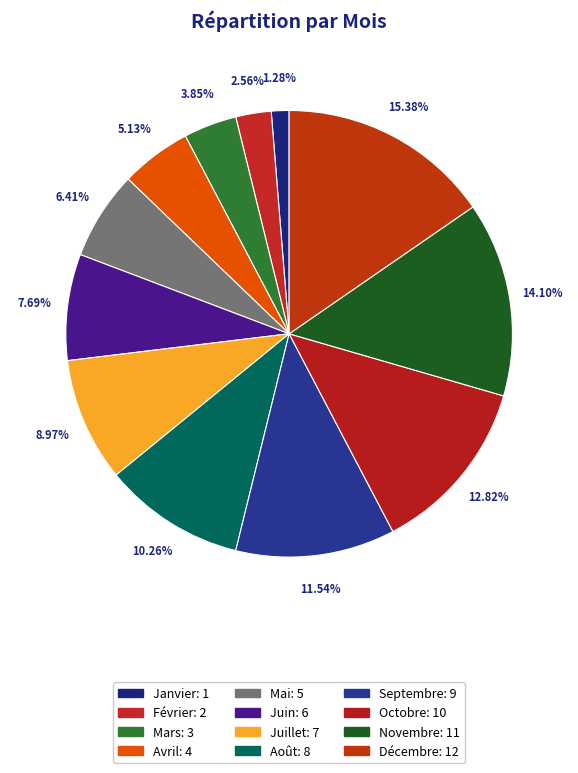

How many slices are in this pie chart?

12